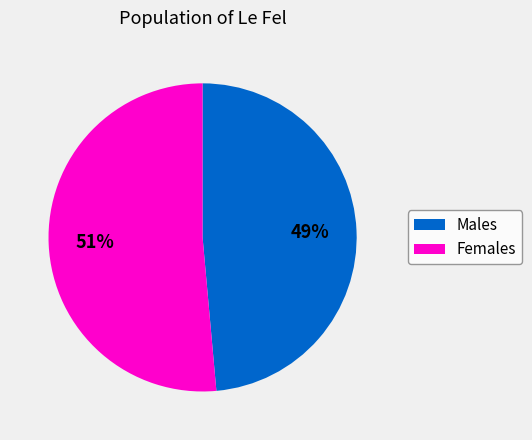

To the nearest percent, what is the average slice percentage?

50%